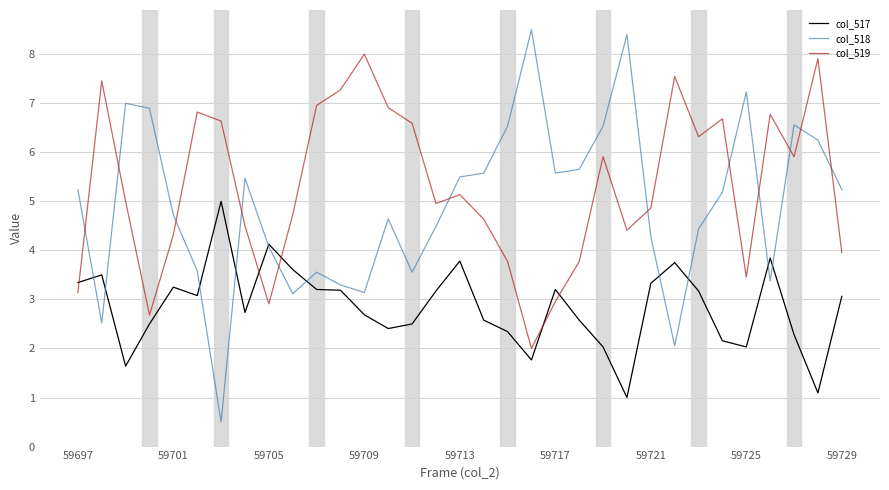

Which series has the largest total across all categories?

col_519